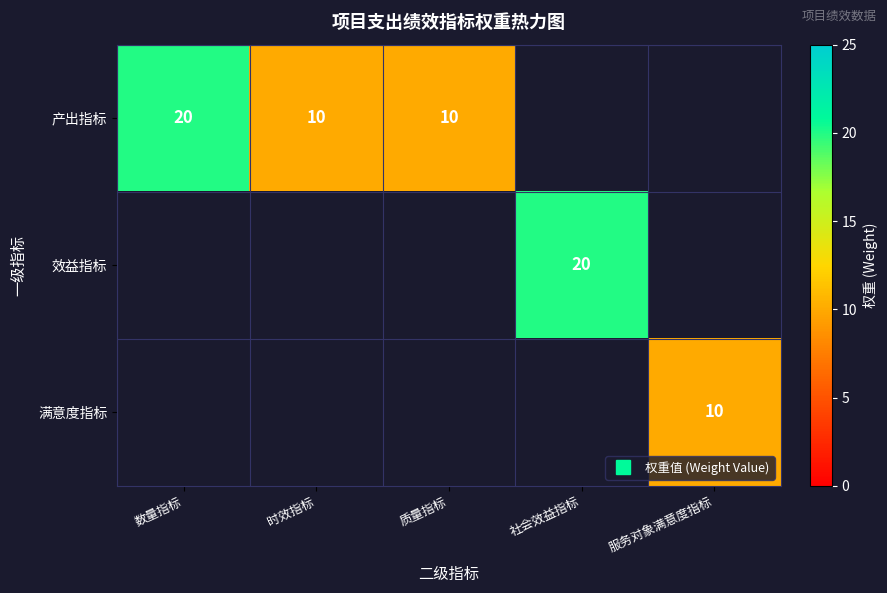

Rank the categories by 满意度指标 value from lowest to highest.

数量指标, 时效指标, 质量指标, 社会效益指标, 服务对象满意度指标